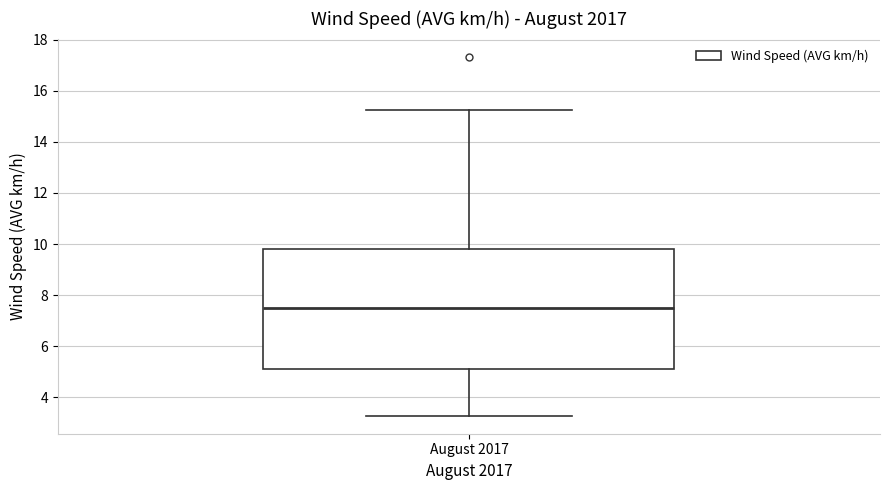

Where is the lower edge of the box for August 2017 on the y-axis? The values are not printed on the chart, so give them approximately, as read against the axis.

5.2